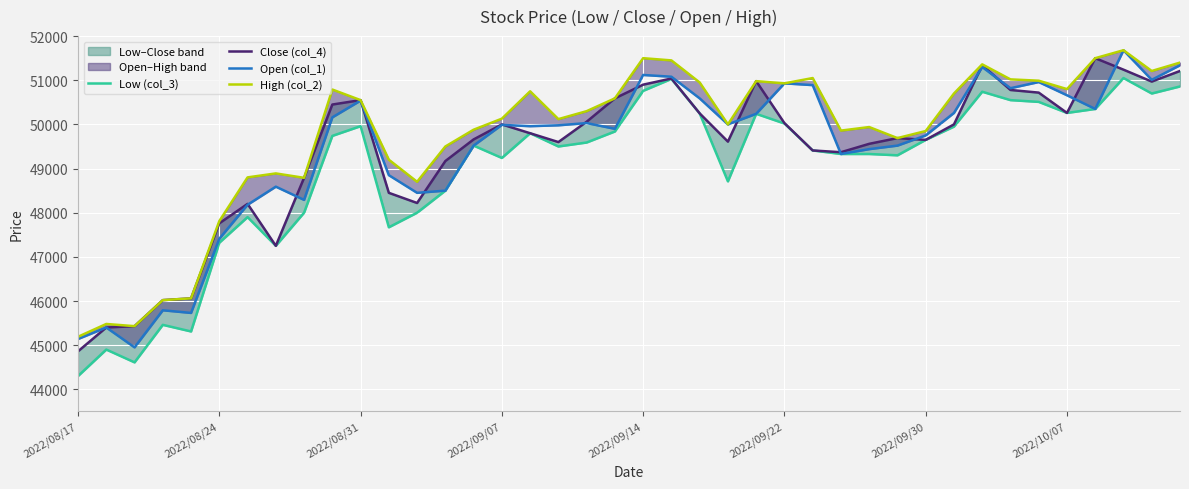

Where is Low (col_3) nearest to the value 47675?

11